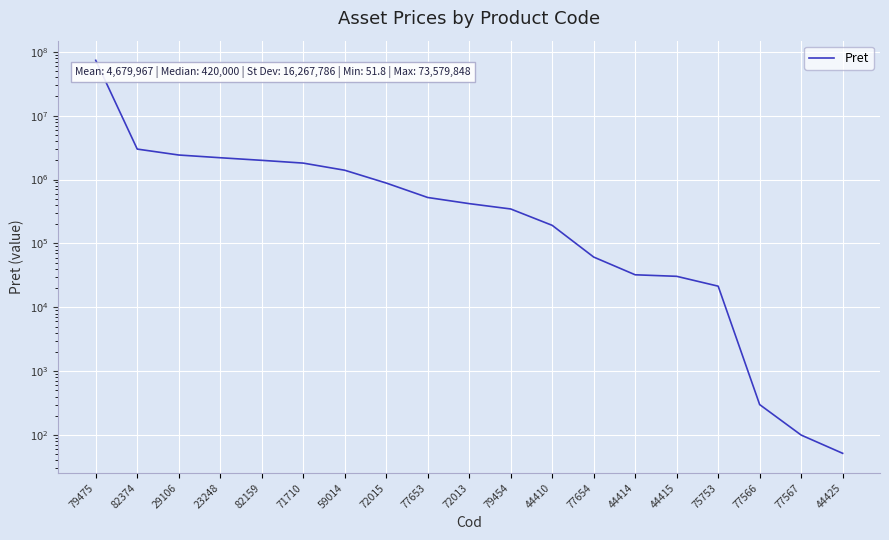

Reading left to right, transcribe all the data shown in this chart.

73579848.0	3000000.0	2422930.0	2196400.0	2000000.0	1810000.0	1399682.0	882184.0	523950.0	420000.0	346417.0	192005.0	61200.0	32303.0	30567.0	21434.0	300.0	100.0	51.8